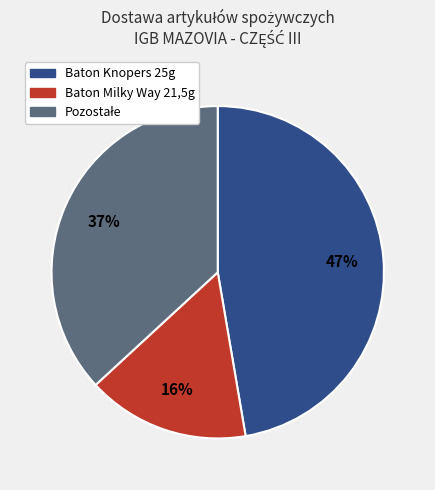

How many slices are in this pie chart?

3